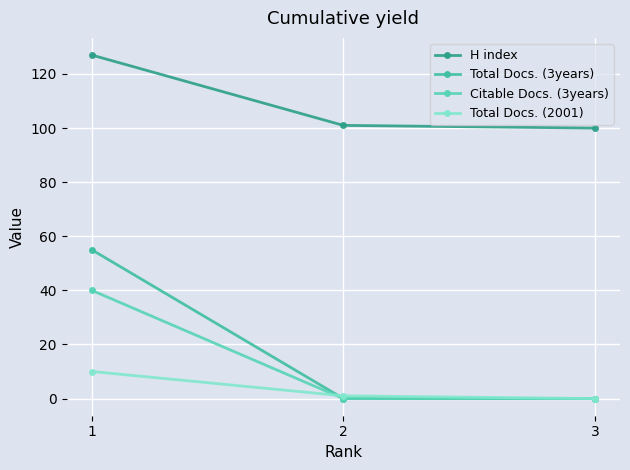

Reading left to right, extract all data points from this chart.

H index: 127	101	100
Total Docs. (3years): 55	0	0
Citable Docs. (3years): 40	0	0
Total Docs. (2001): 10	1	0